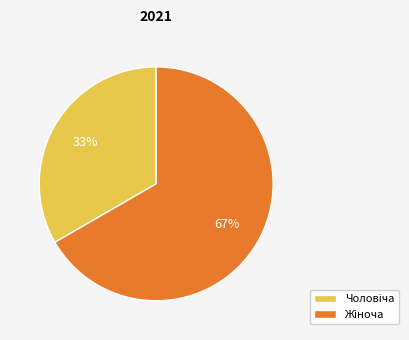

Is there any slice that represents more than half of the pie?

Yes